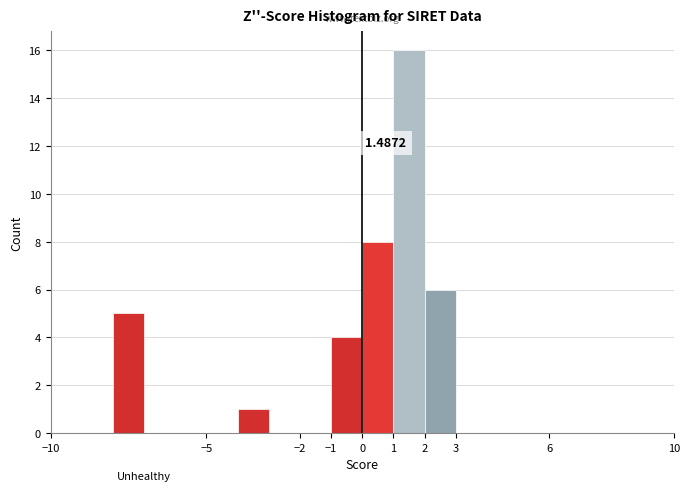

Over which range of the x-axis is the bar tallest?

1 to 2